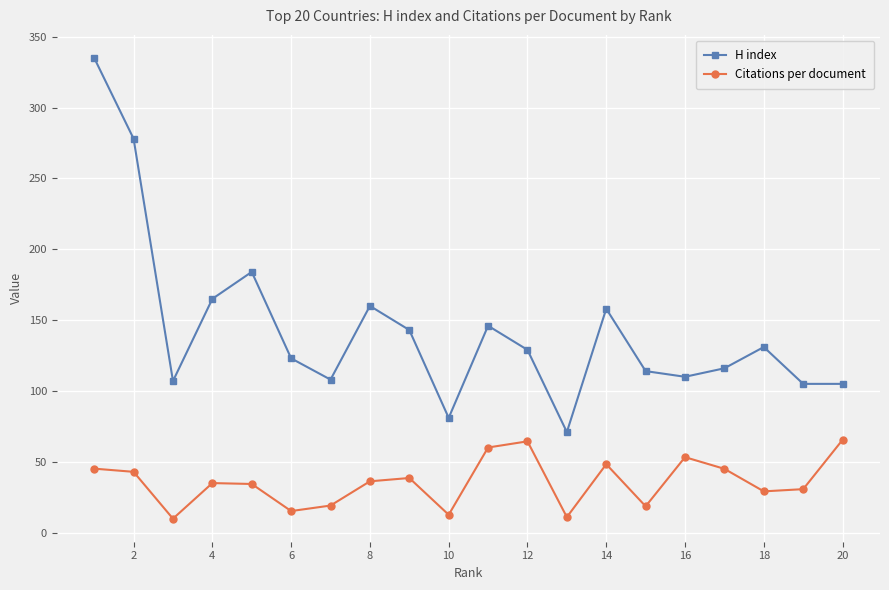

True or false: H index and Citations per document cross at least once.

False